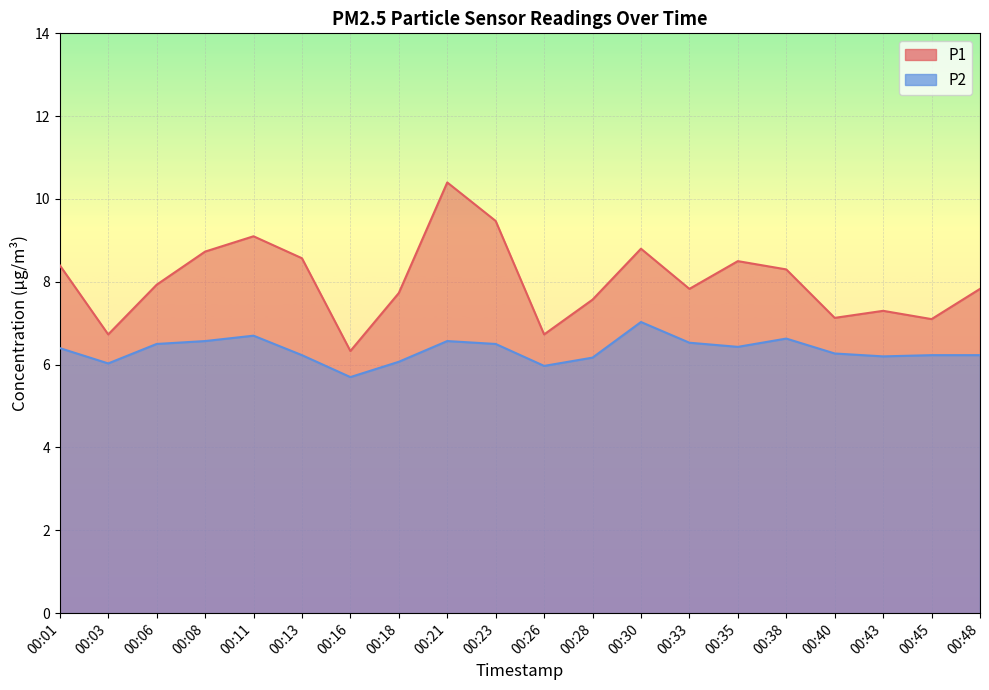

At which category does P1 reach its first local peak?

00:11